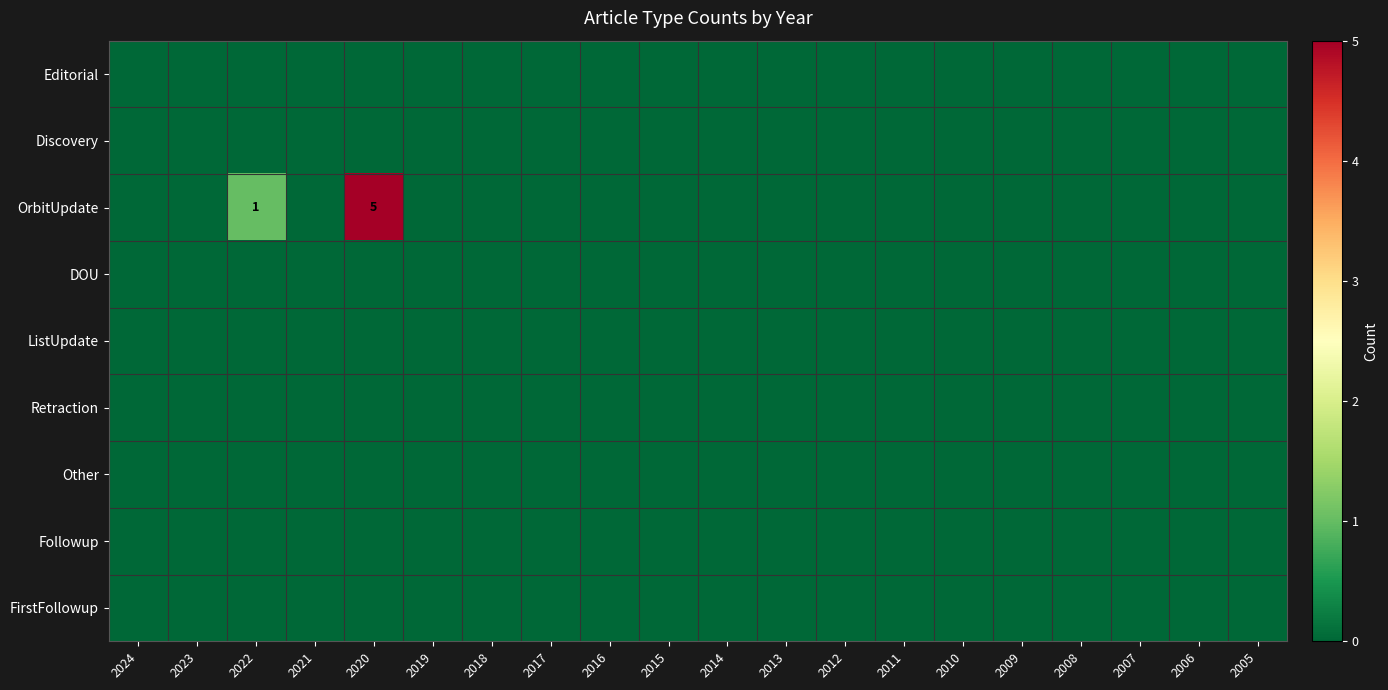

The ListUpdate series shows 0 at 2005. True or false?

True